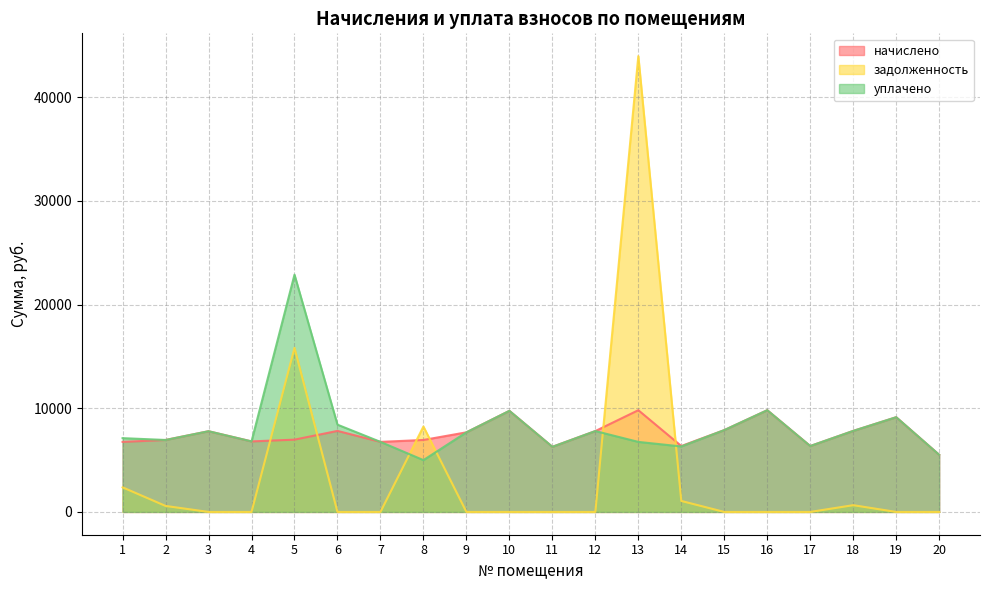

Is the value of начислено at 5 greater than the value of уплачено at 11?

Yes